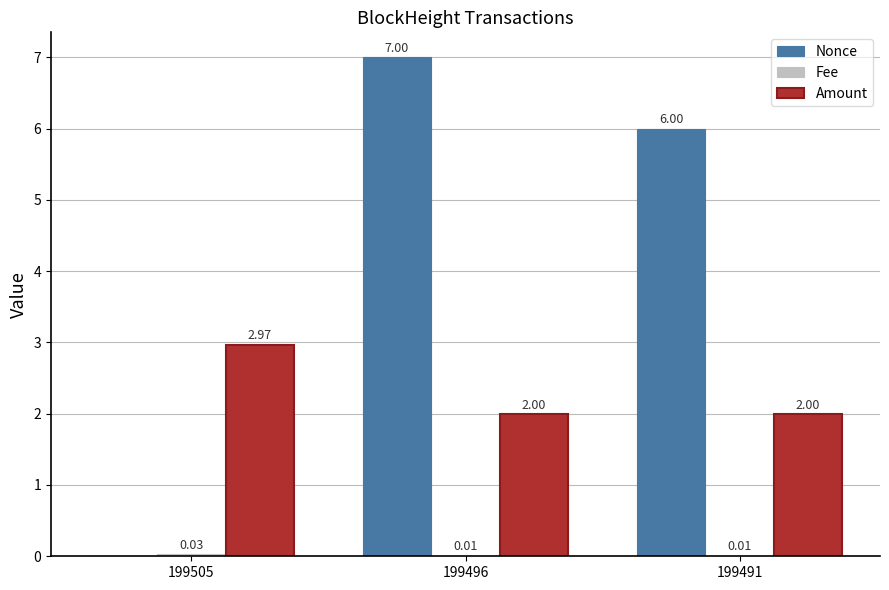

Which series has the largest total across all categories?

Nonce